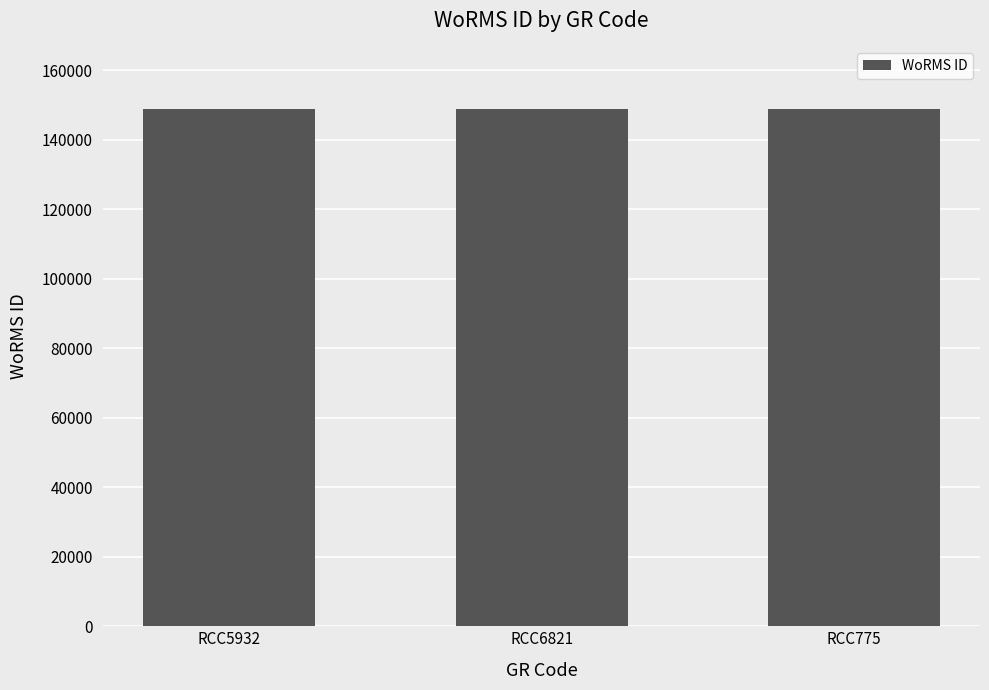

What is the ratio of the value at RCC6821 to the value at RCC775?

1.0